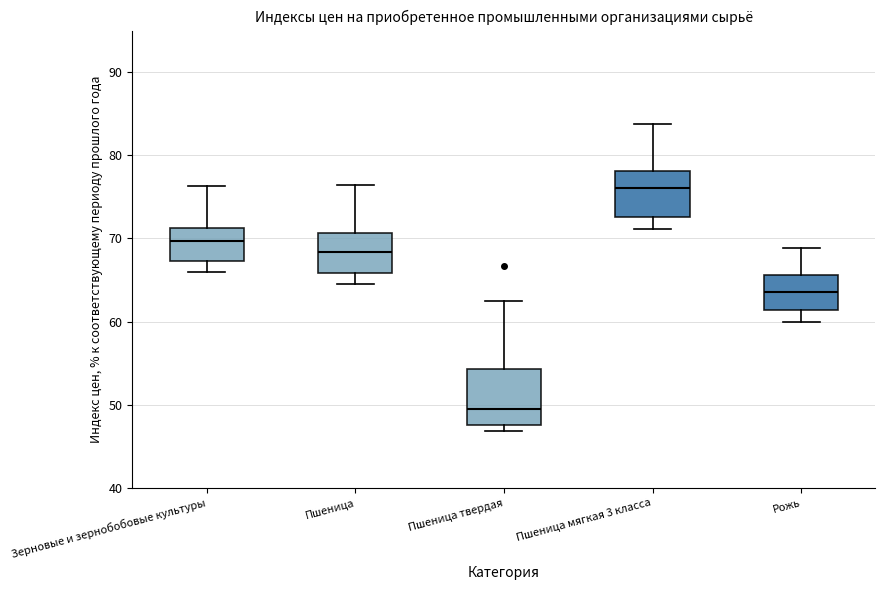

Which box has the highest median line?

Пшеница мягкая 3 класса